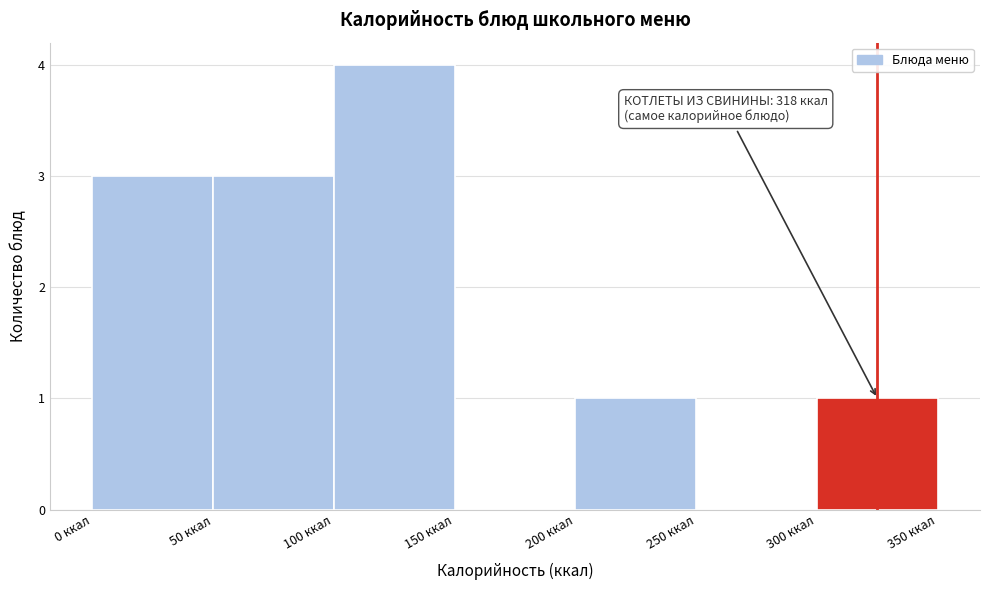

Over which range of the x-axis is the bar tallest?

100 to 150